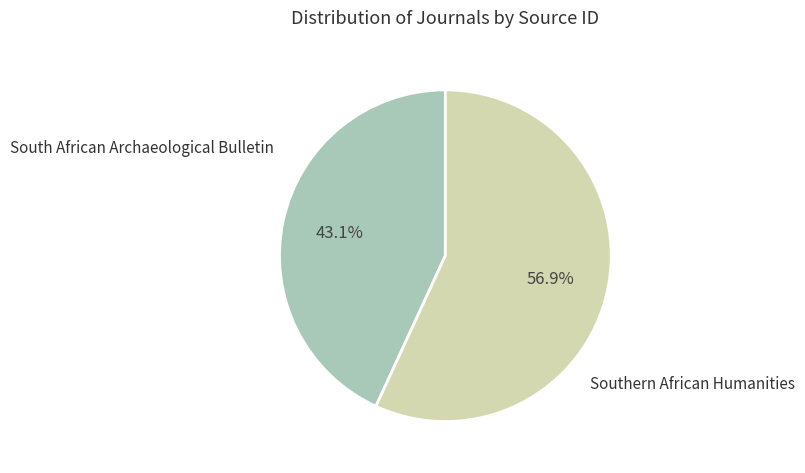

How many slices are in this pie chart?

2